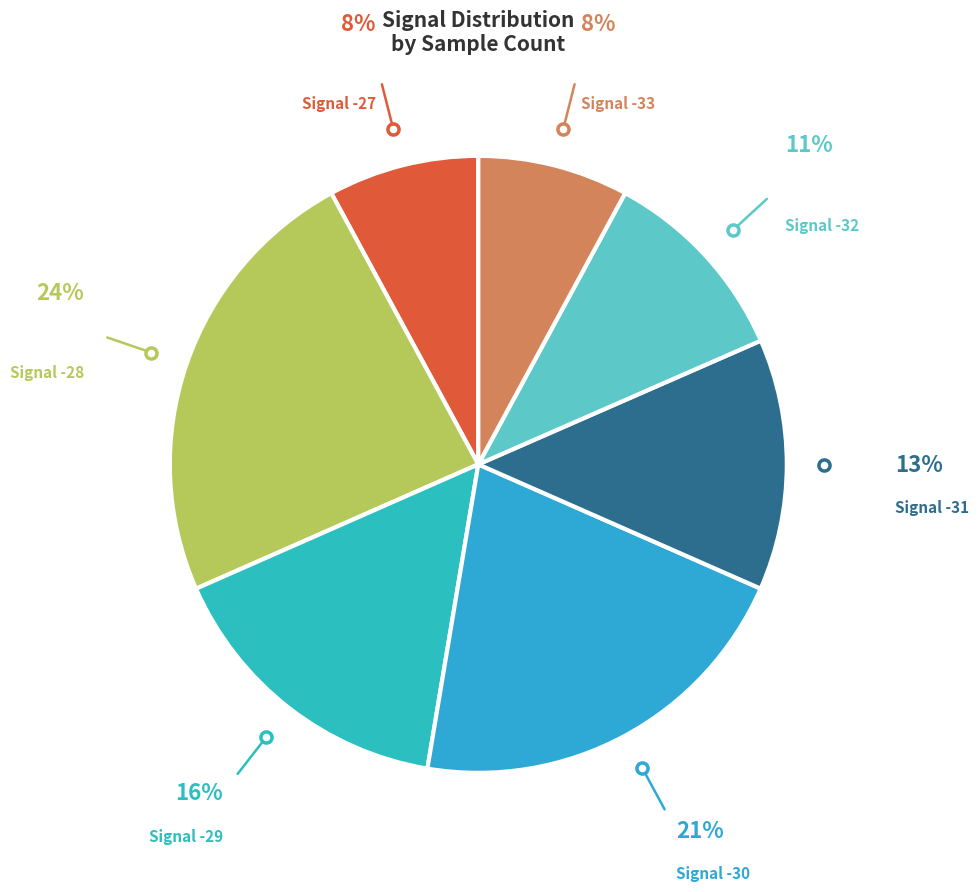

How many slices are in this pie chart?

7